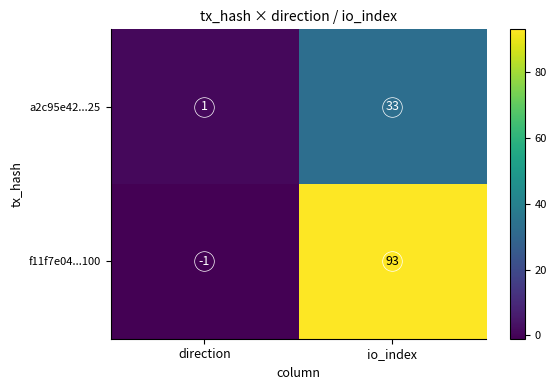

At which category is the sum across all series the highest?

io_index